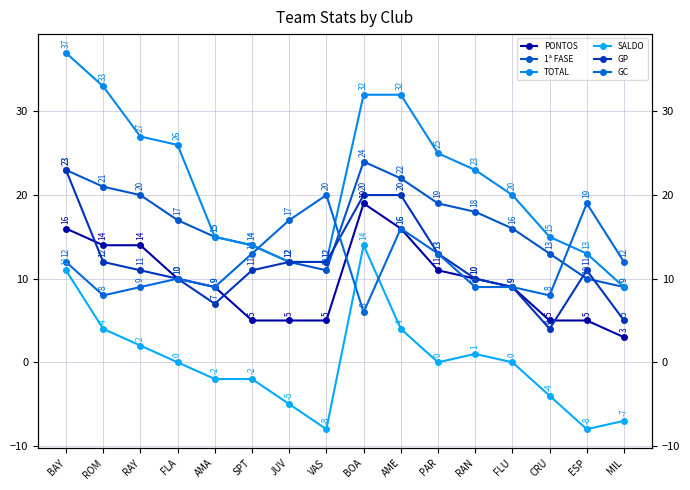

Which series has the widest spread of values?

TOTAL